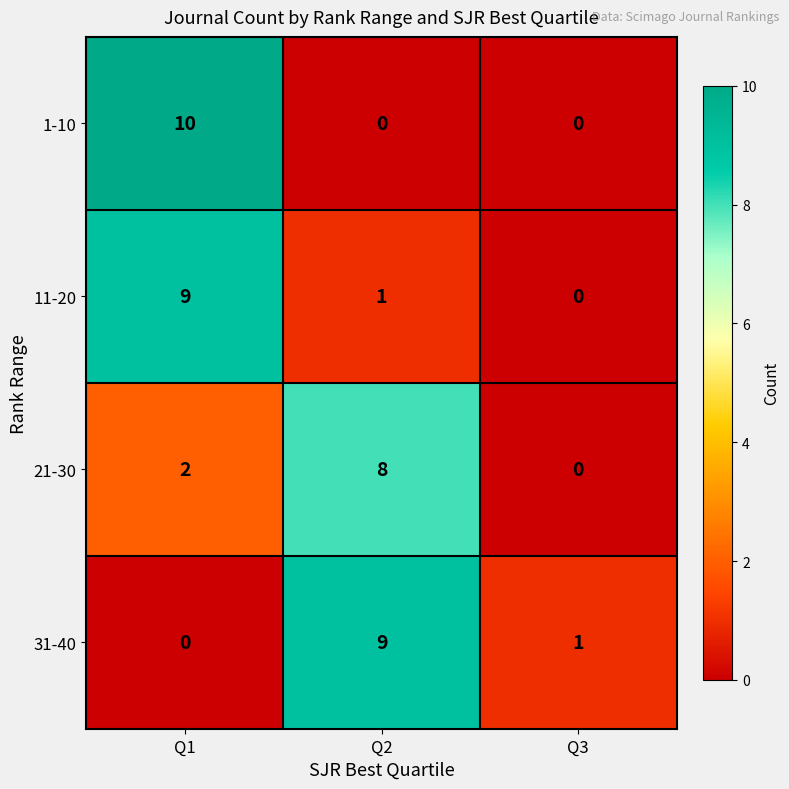

Count the number of categories in the chart.

3